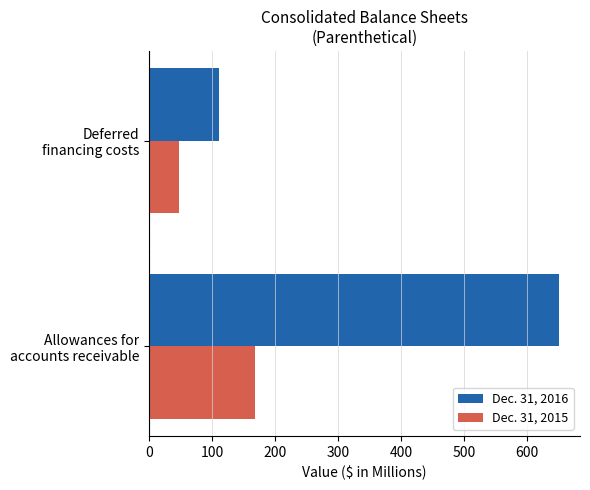

What are all the series names shown in the legend?

Dec. 31, 2016, Dec. 31, 2015